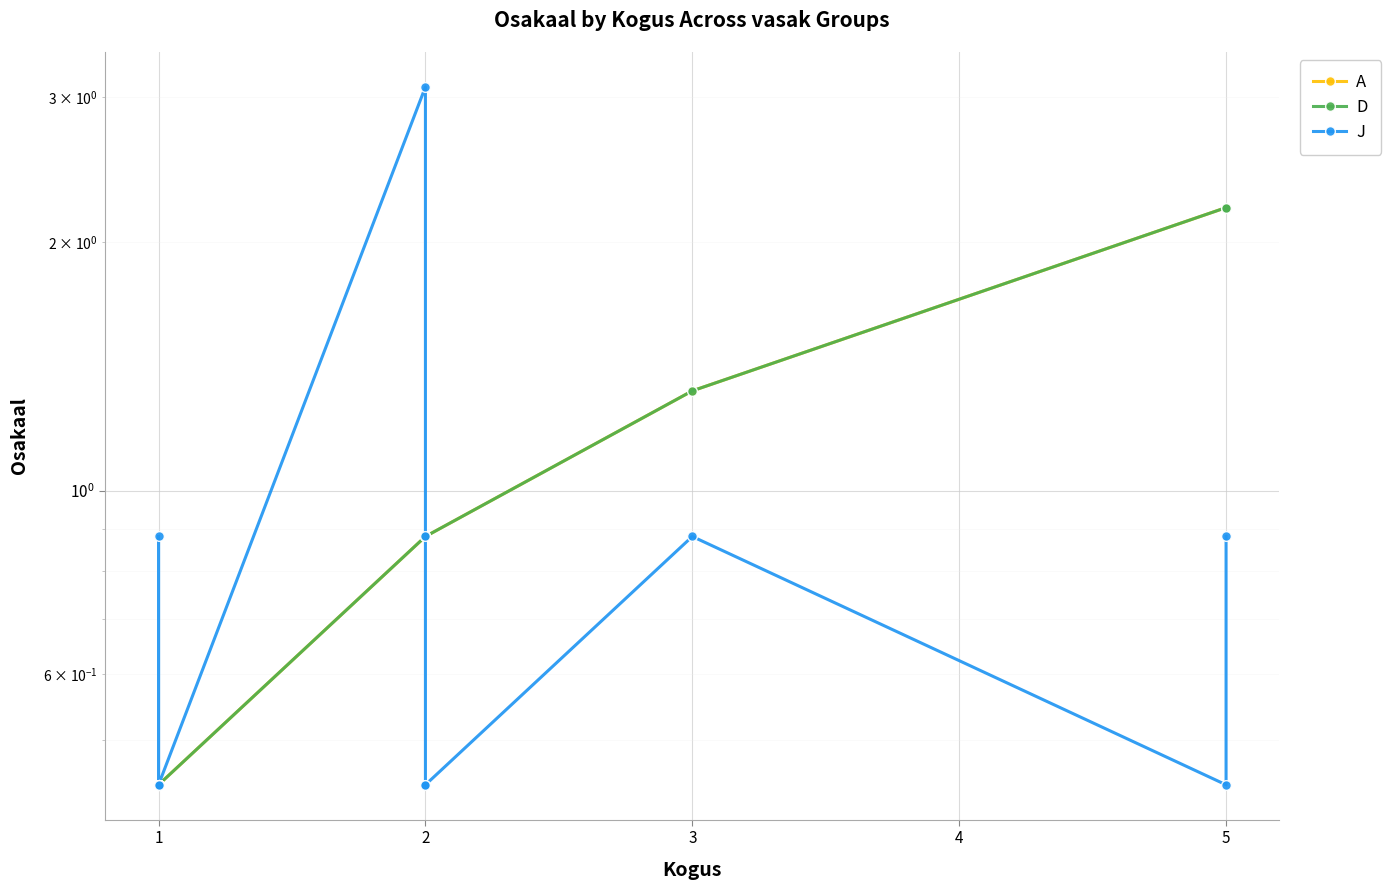

What are all the series names shown in the legend?

A, D, J